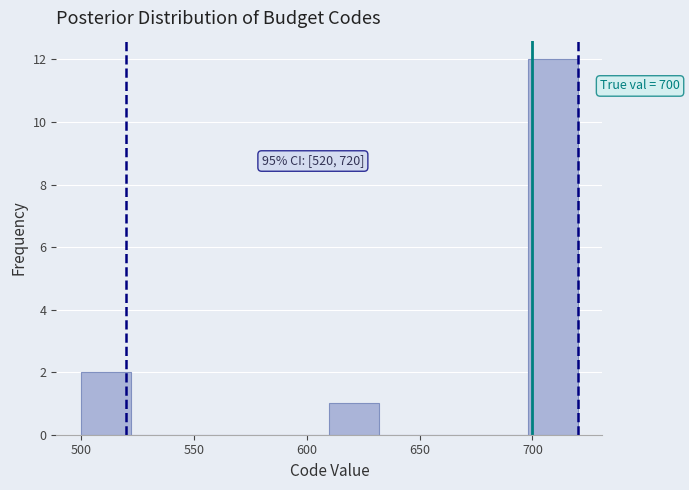

Which range on the x-axis has the tallest bar?

698 to 720